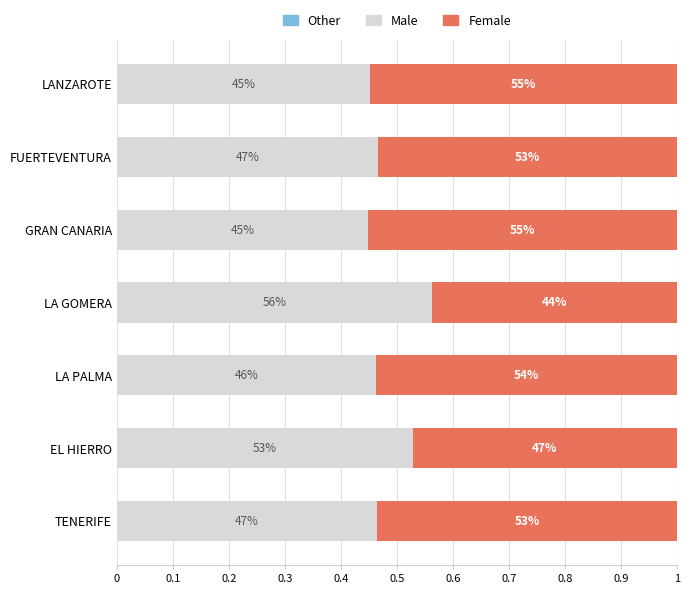

Rank the series by their average value, from lowest to highest.

Male, Female